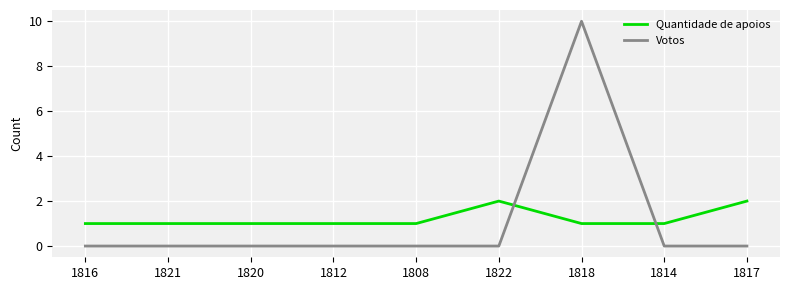

Does the chart display data point markers on the line(s)?

No